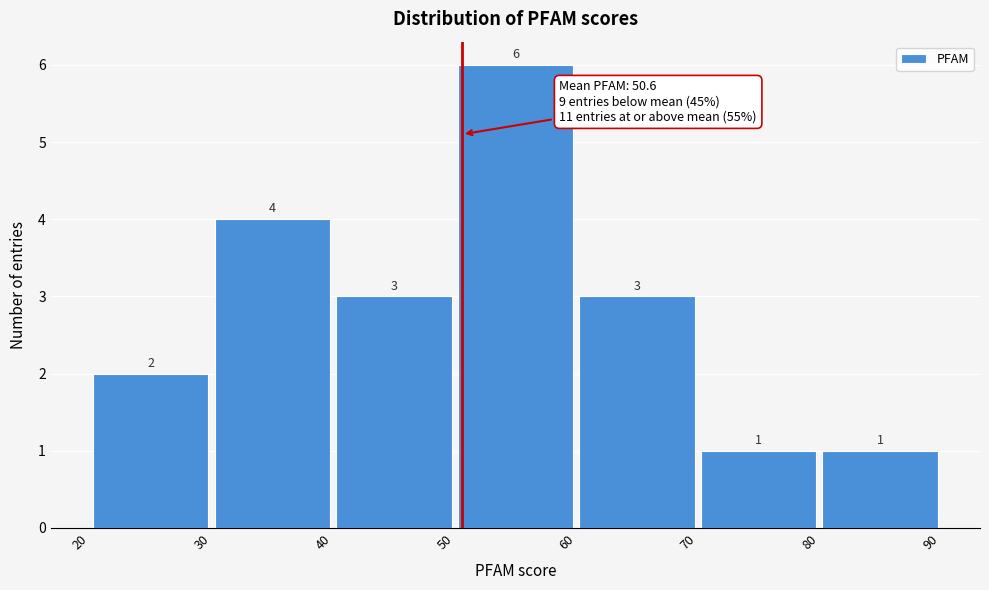

Which range on the x-axis has the tallest bar?

50 to 60